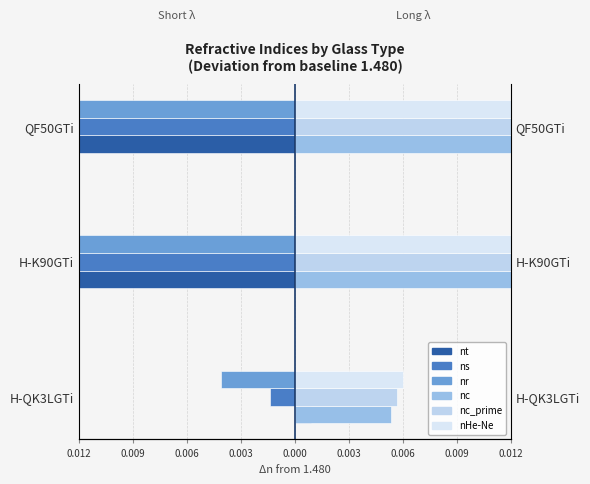

Which series has the largest total across all categories?

nHe-Ne